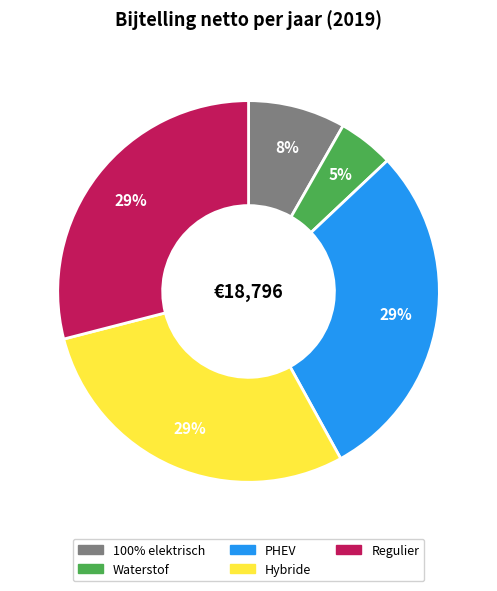

What percentage is the Regulier slice, to the nearest percent?

29%